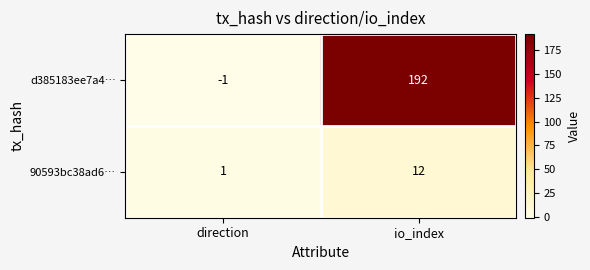

At which category is the sum across all series the highest?

io_index